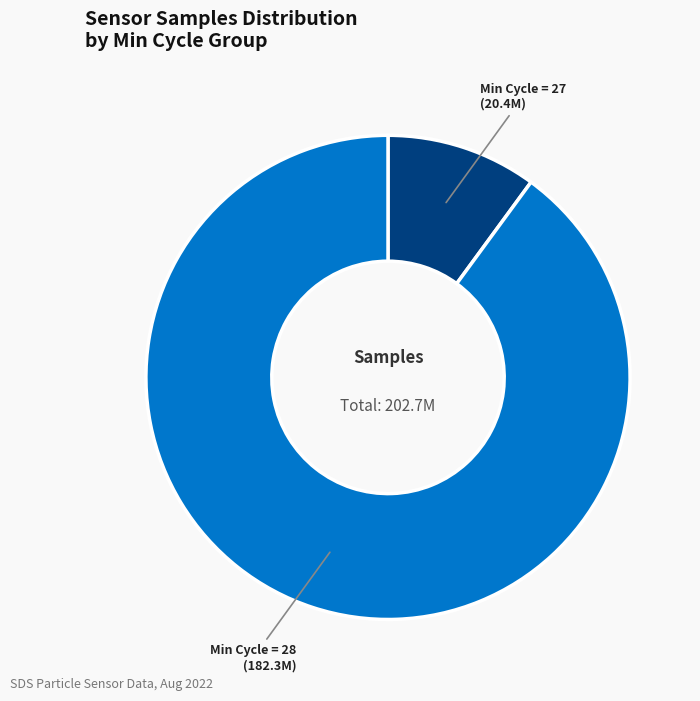

Which has a higher value, Min Cycle = 27 (20.4M) or Min Cycle = 28 (182.3M)?

Min Cycle = 28 (182.3M)